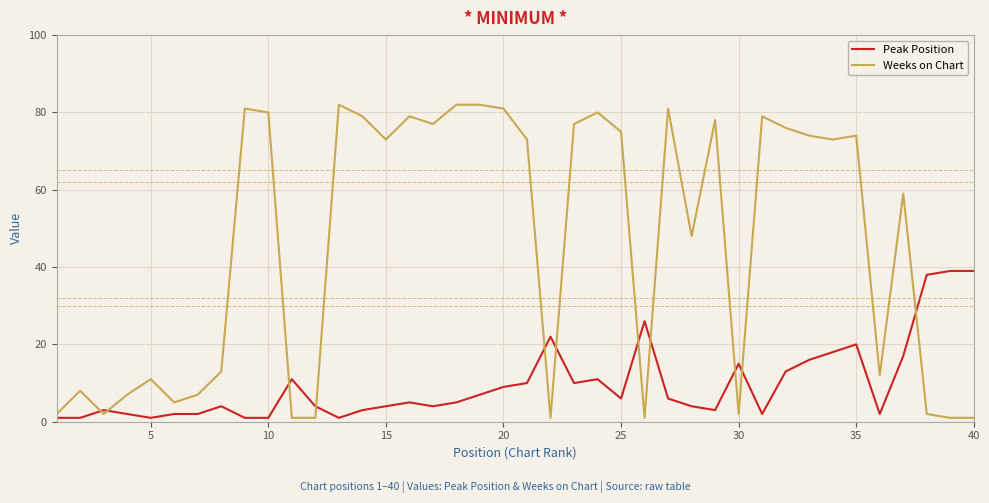

List the series in order of their peak value, highest first.

Weeks on Chart, Peak Position